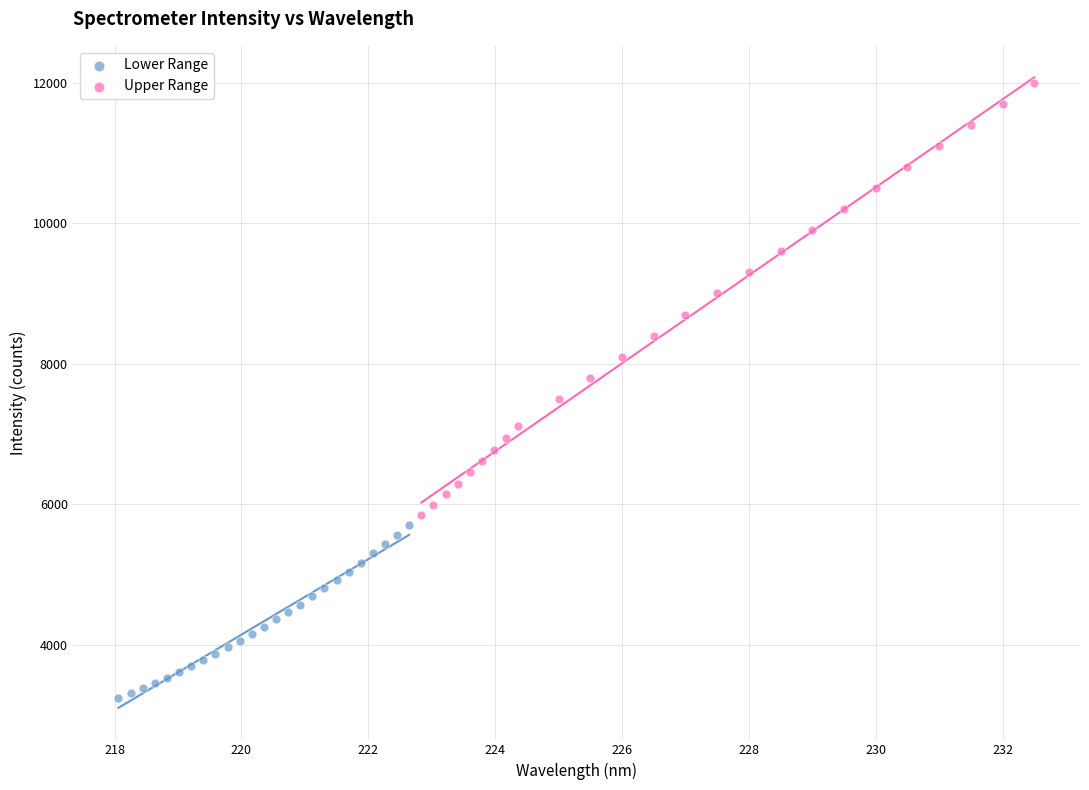

Which series has the widest spread of Y values?

Upper Range